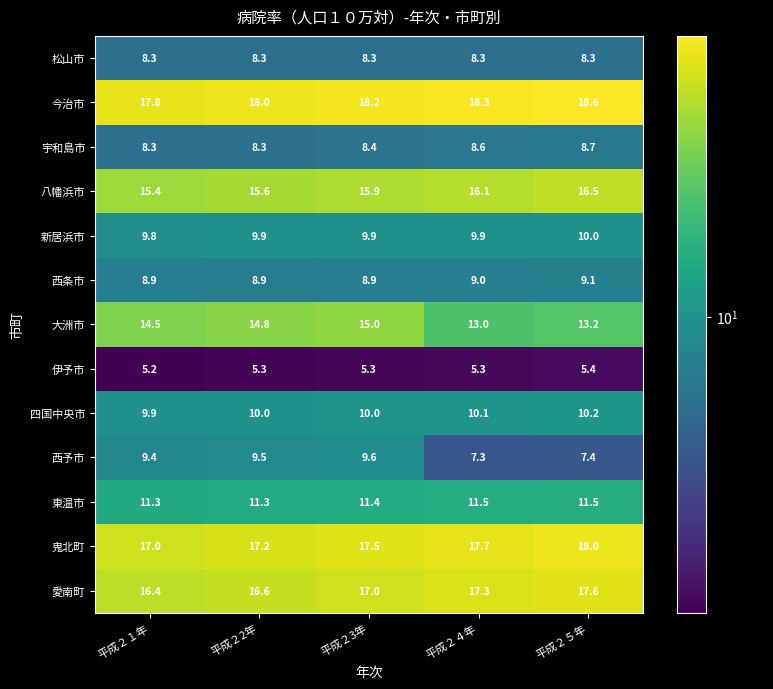

What is the sum of all 伊予市 values?

26.5